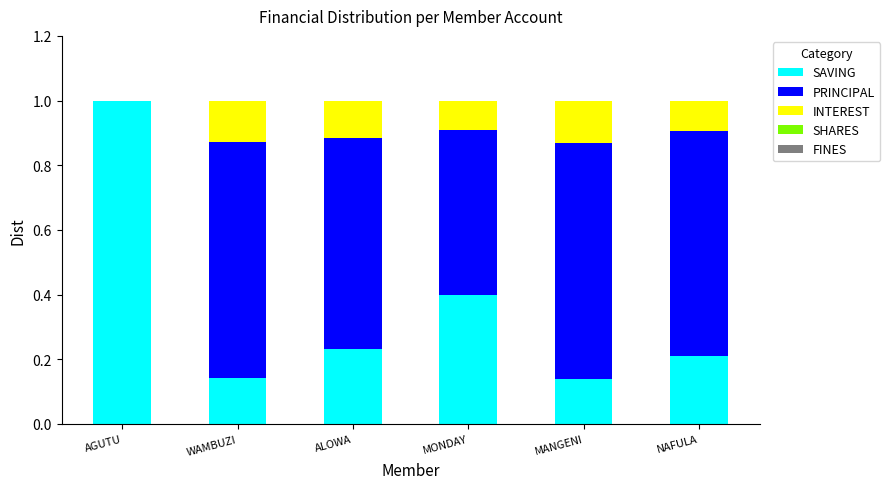

How many data points does each series have?

6